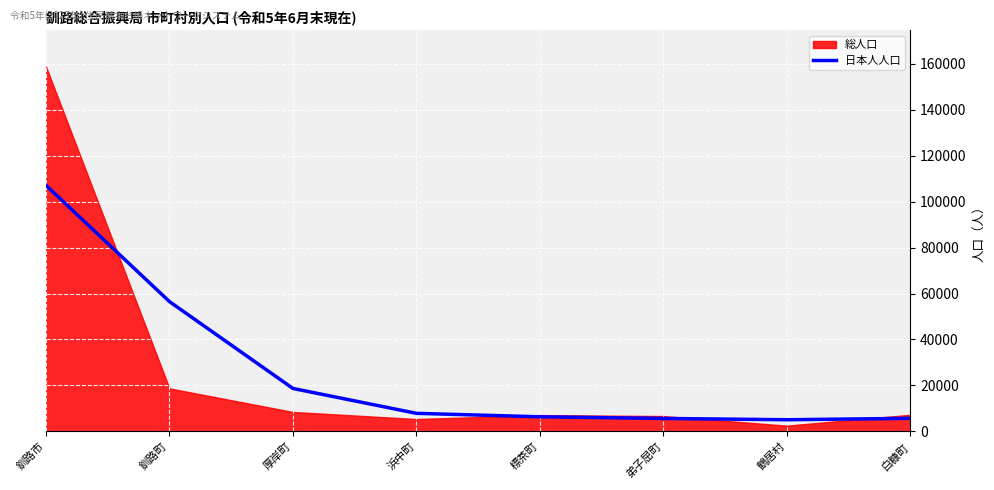

What is the sum of all values?

212821.0